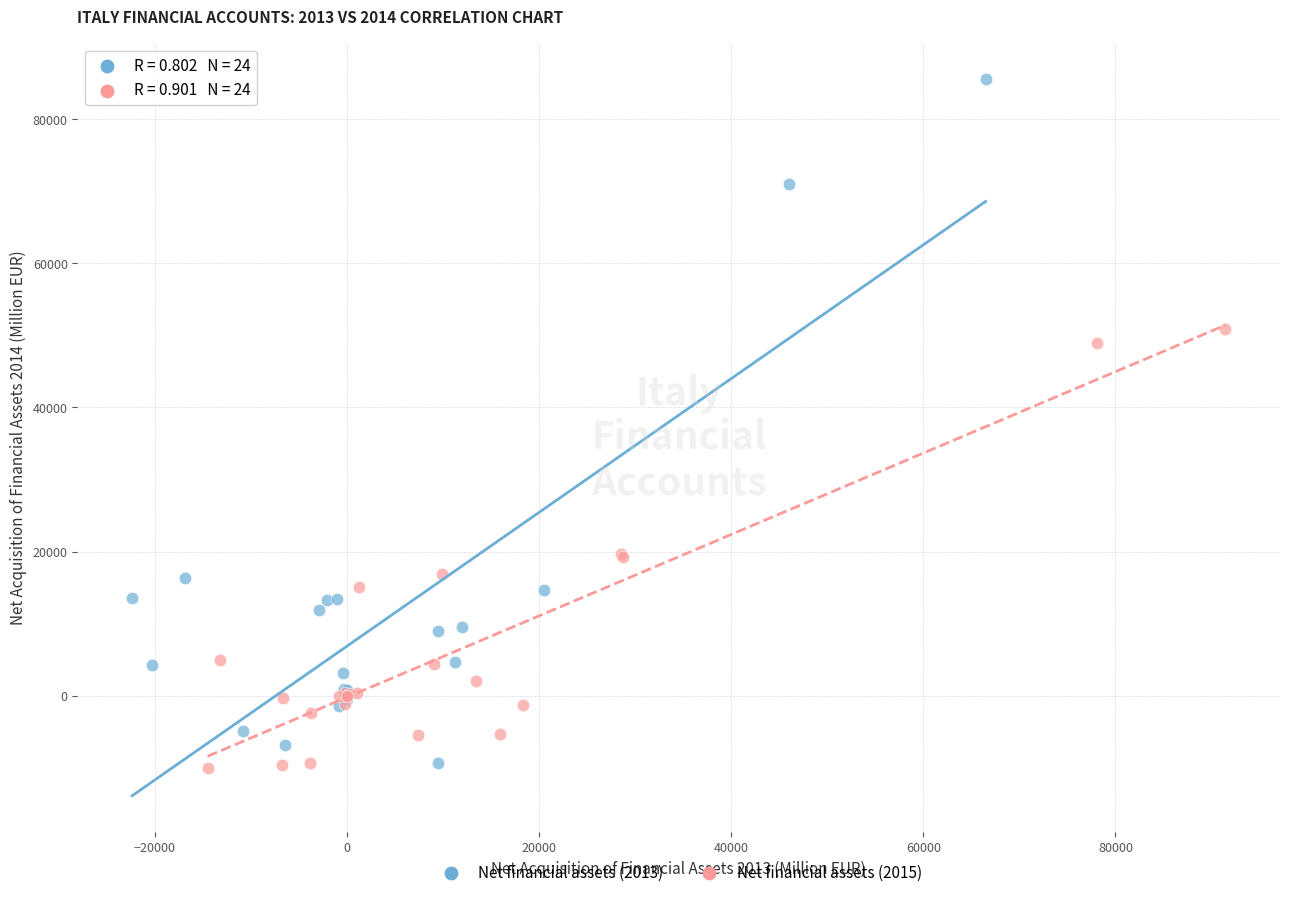

Which series has the widest spread of Y values?

Net financial assets (2013)